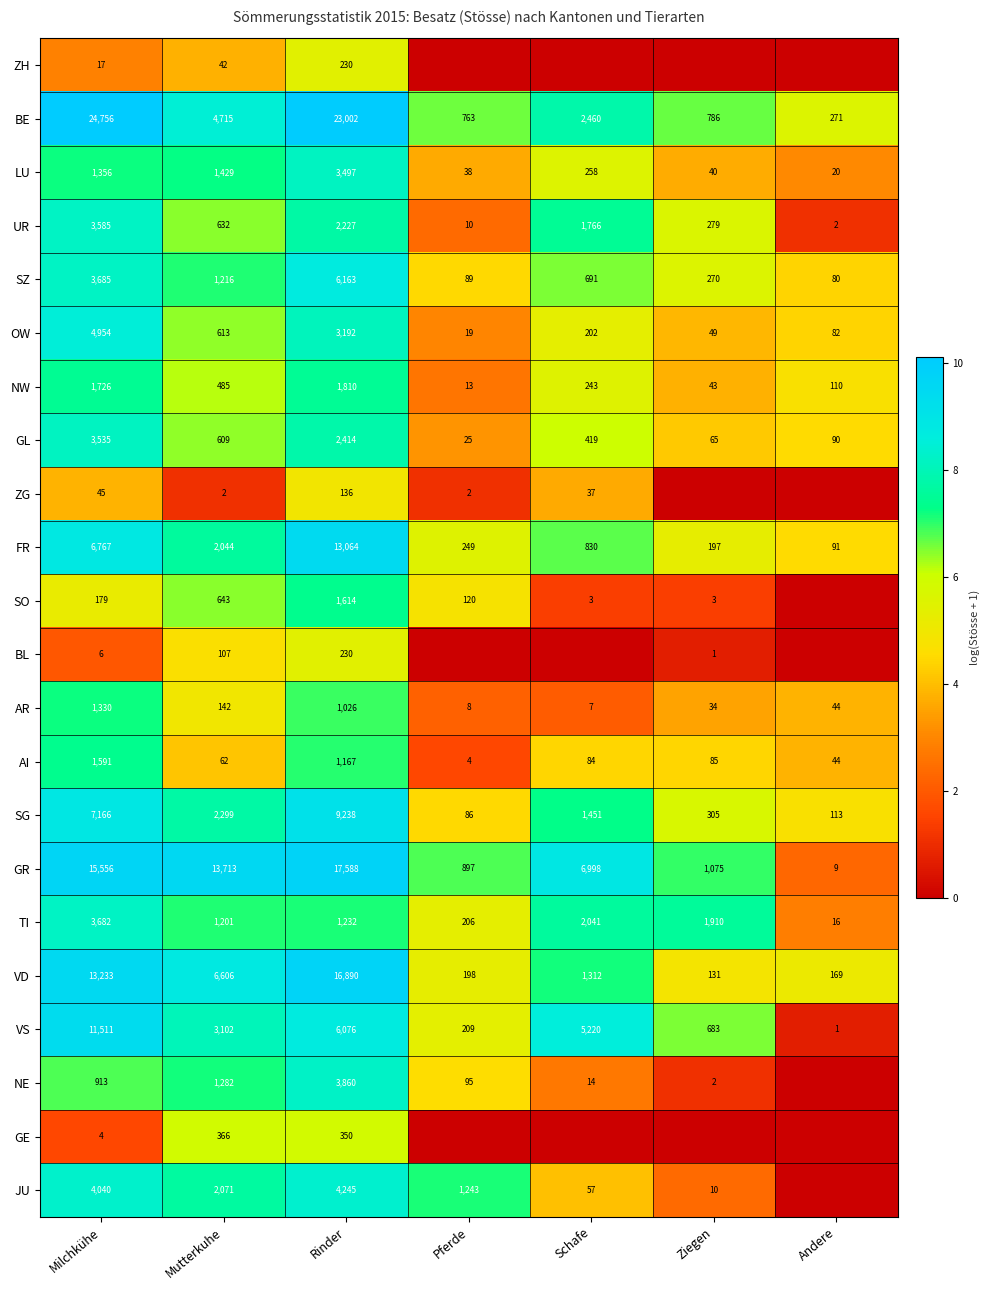

The VD series shows 1312 at Schafe. True or false?

True